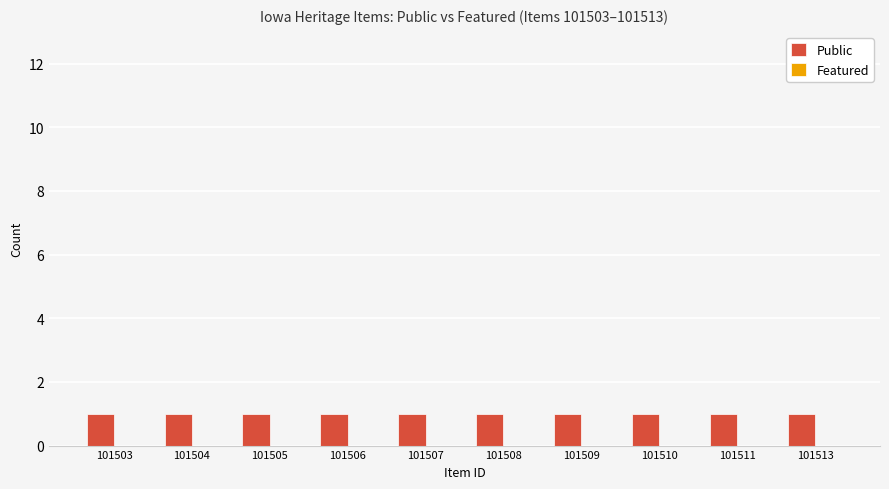

Rank the categories by Public value from highest to lowest.

101503, 101504, 101505, 101506, 101507, 101508, 101509, 101510, 101511, 101513